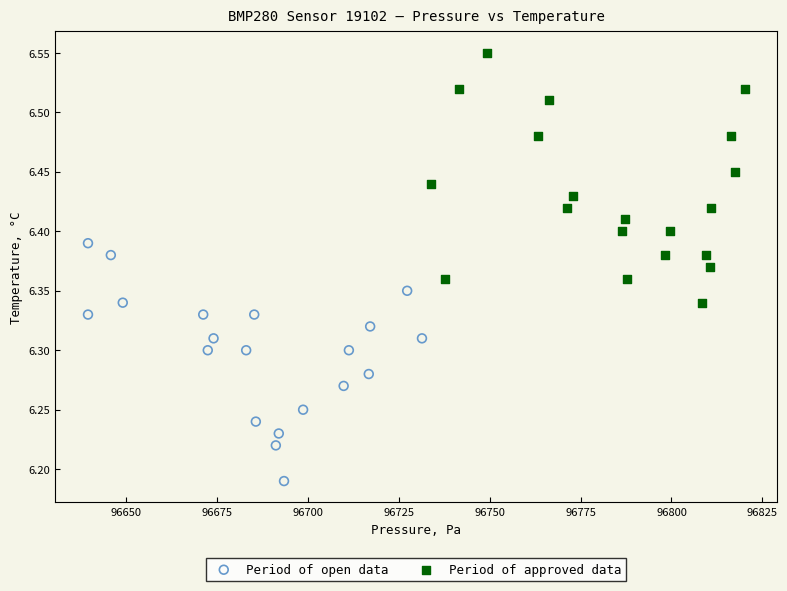

Which series contains the highest Y value?

Period of approved data